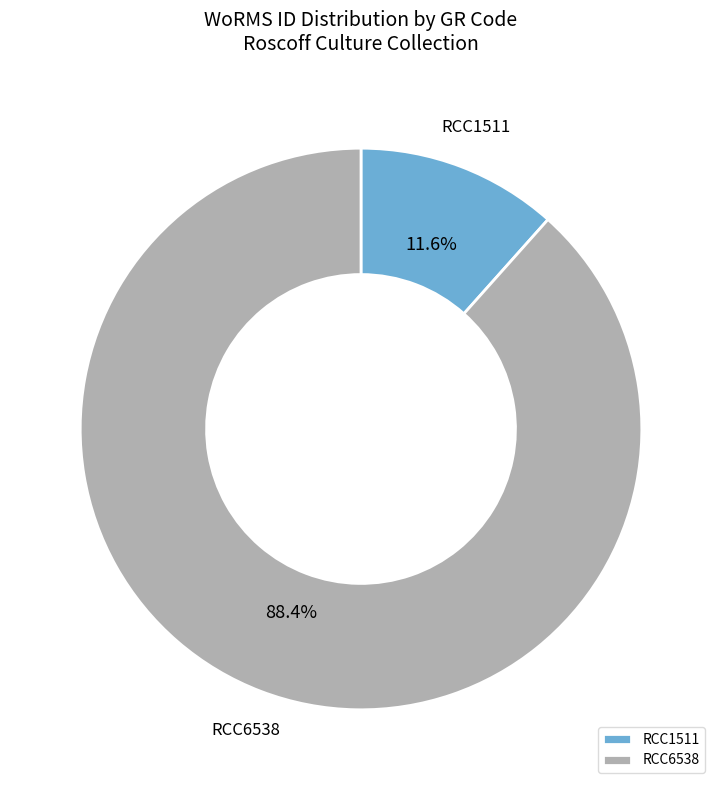

Is there any slice that represents more than half of the pie?

Yes